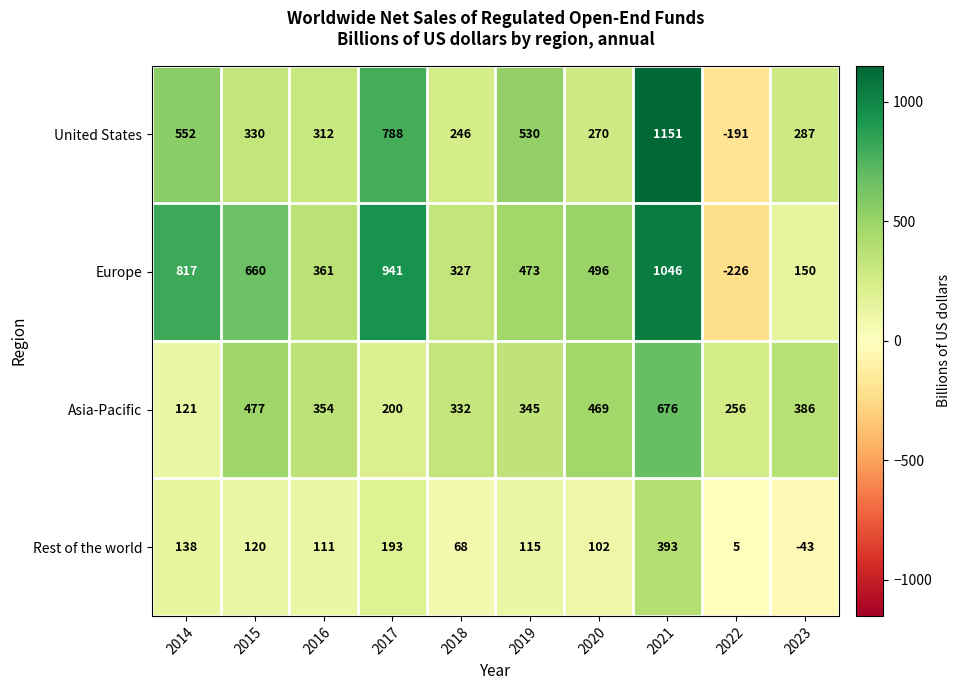

Rank the series at 2020 from lowest to highest value.

Rest of the world, United States, Asia-Pacific, Europe